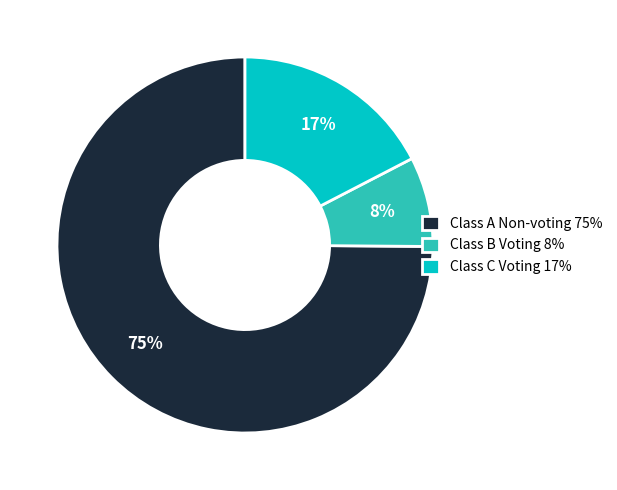

What percentage is the Class B Voting slice, to the nearest percent?

8%